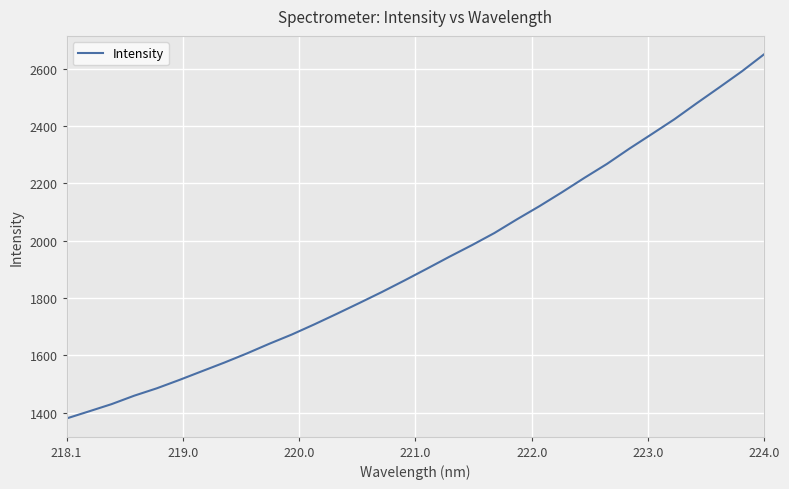

What is the greatest value displayed?

2651.4